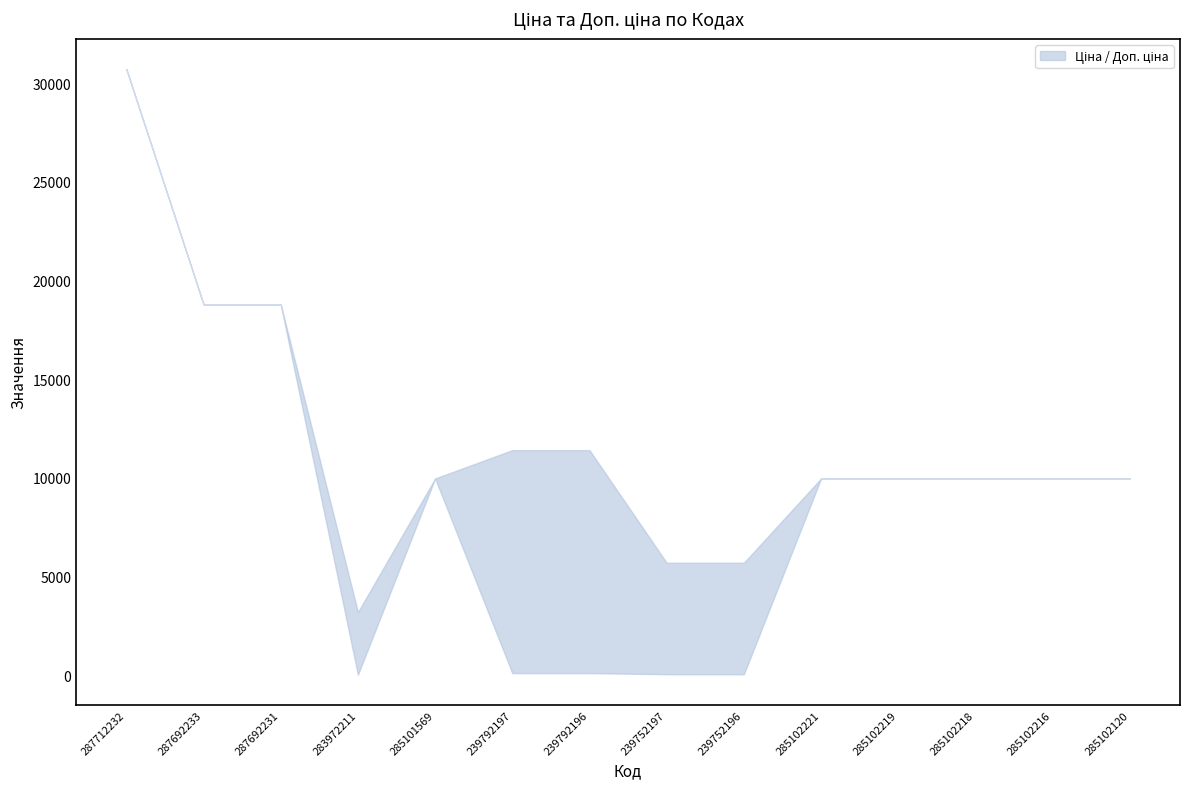

Where is the first local minimum for Ціна?

283972211